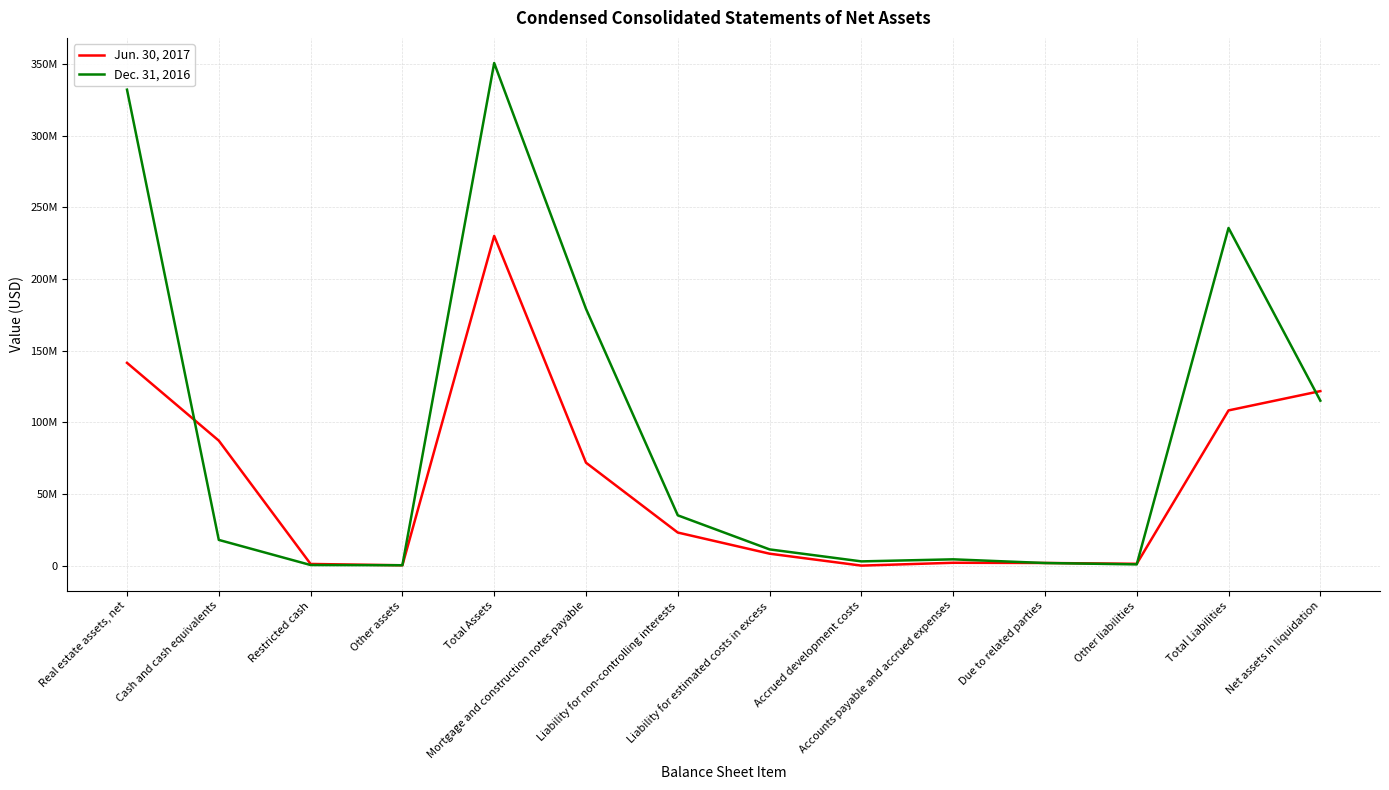

At how many categories does at least one series exceed 294827618?

2